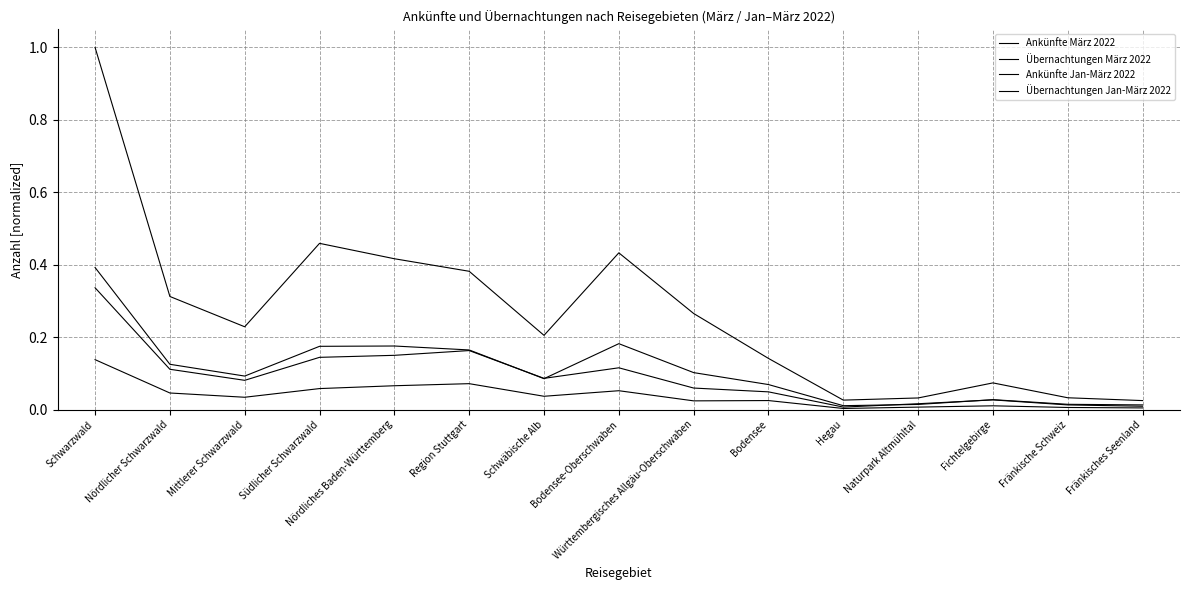

True or false: Ankünfte Jan-März 2022 has a value of 0.0 at Schwäbische Alb.

False